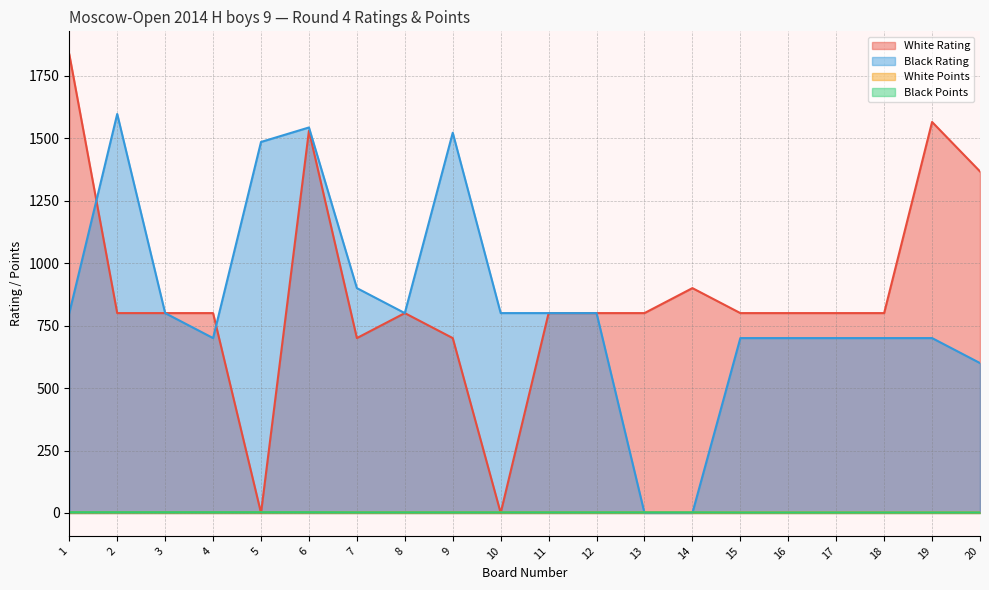

Count the number of categories in the chart.

20